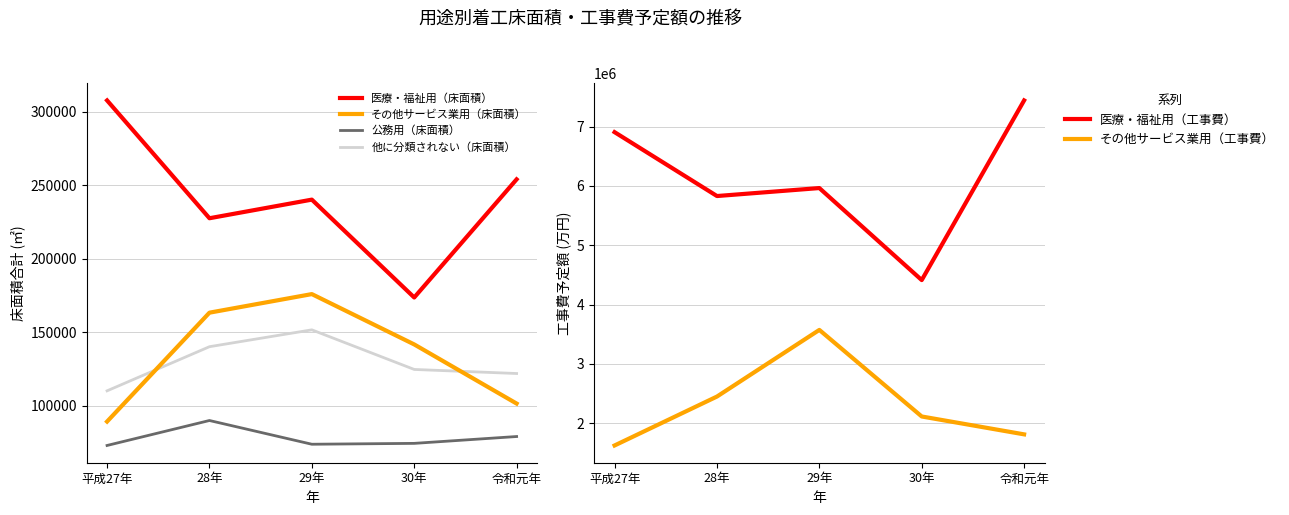

What is the sum of all 公務用（床面積） values?

390213